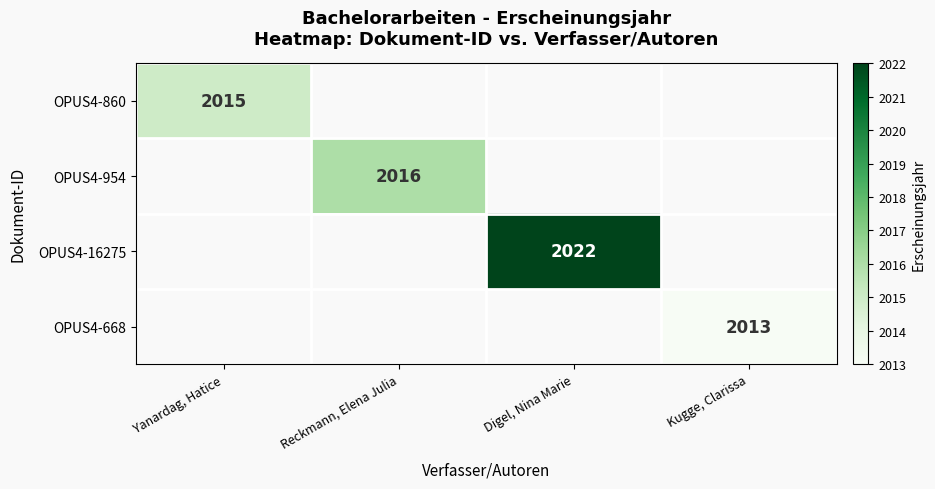

The value of OPUS4-860 at Yanardag, Hatice is 3340. True or false?

False